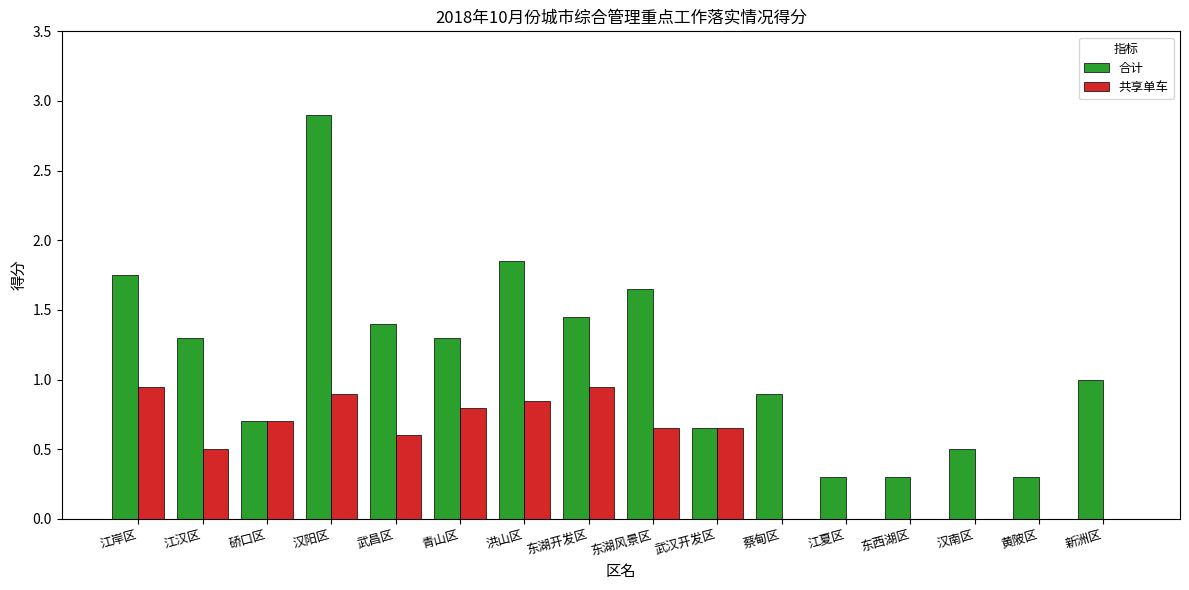

The value of 合计 at 蔡甸区 is 1.5. True or false?

False